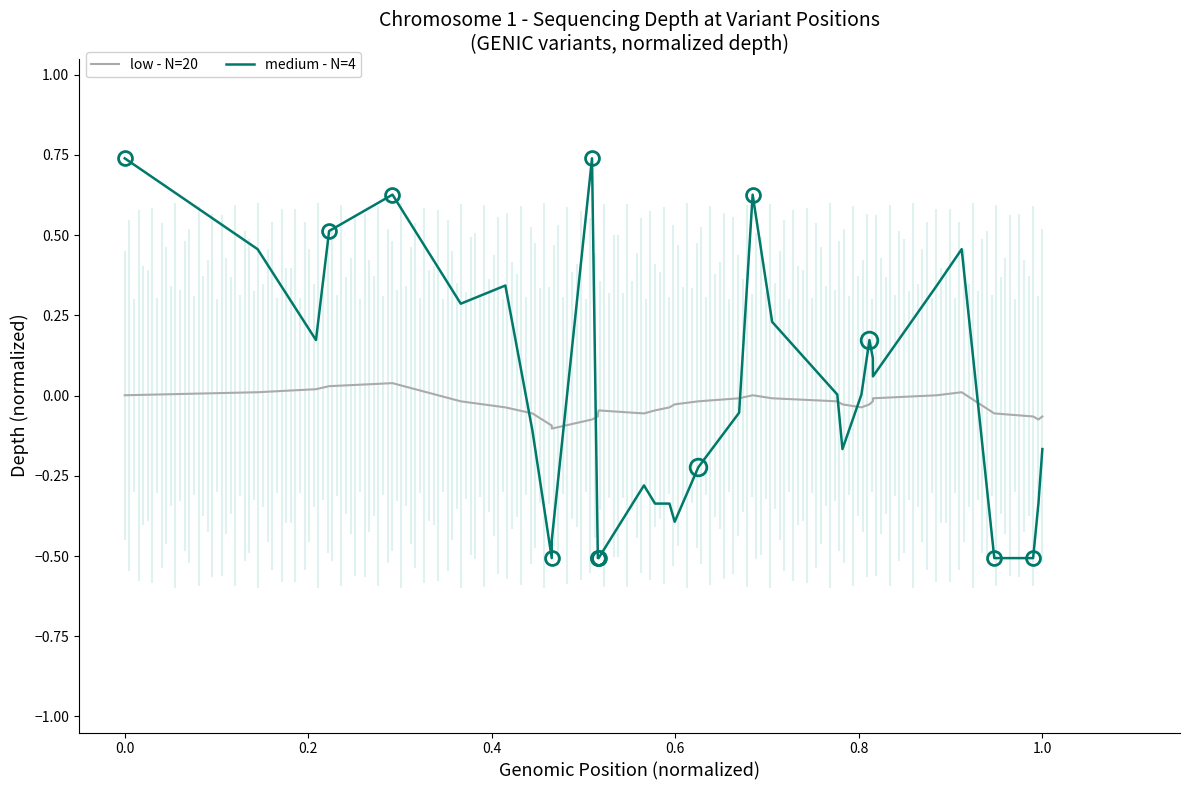

How many times do low - N=20 and medium - N=4 cross each other?

7